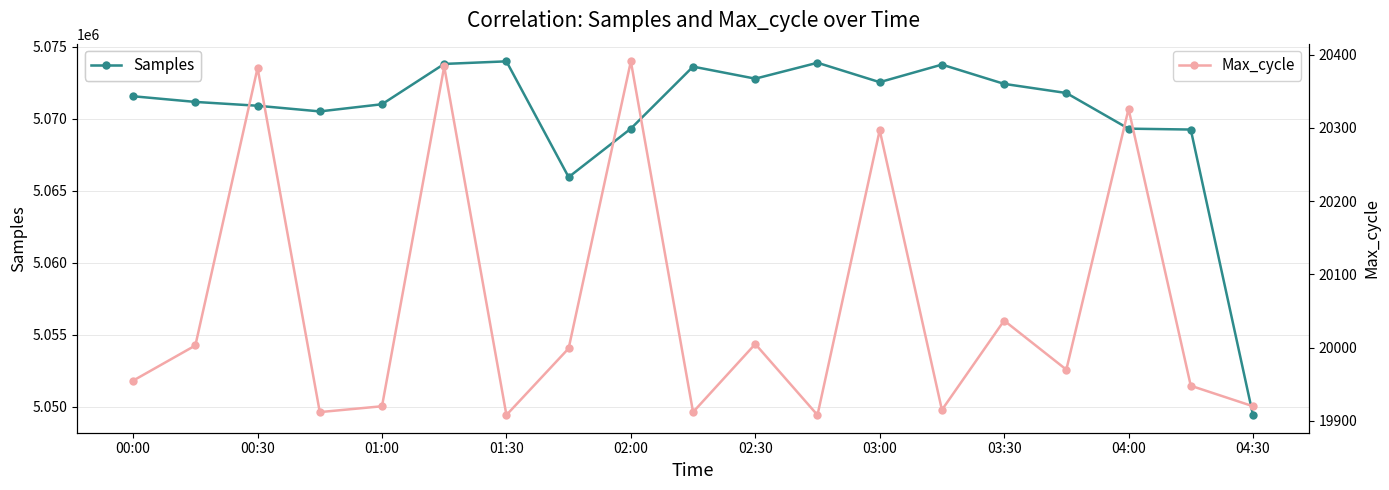

Which series has the largest range (max minus min)?

Samples